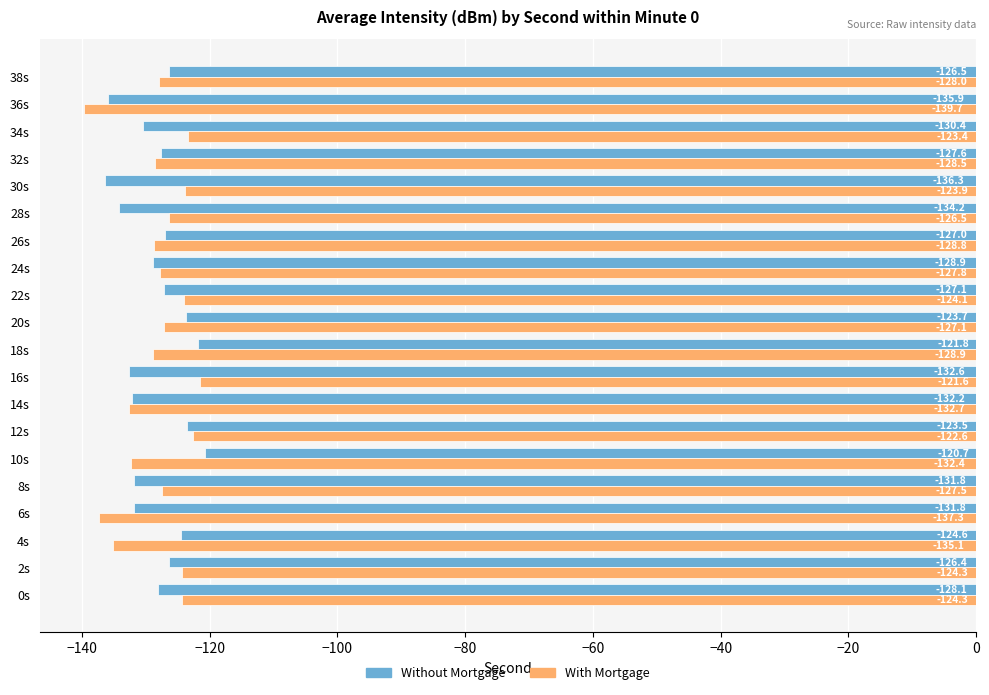

At which label is Without Mortgage closest to -128?

0s